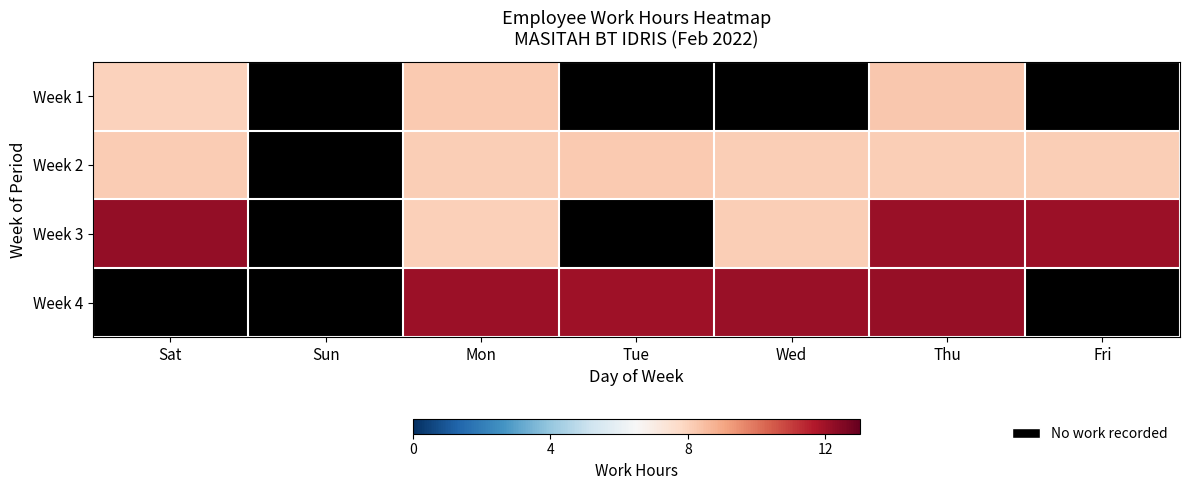

Which category has the lowest value in the Week 2 series?

Thu